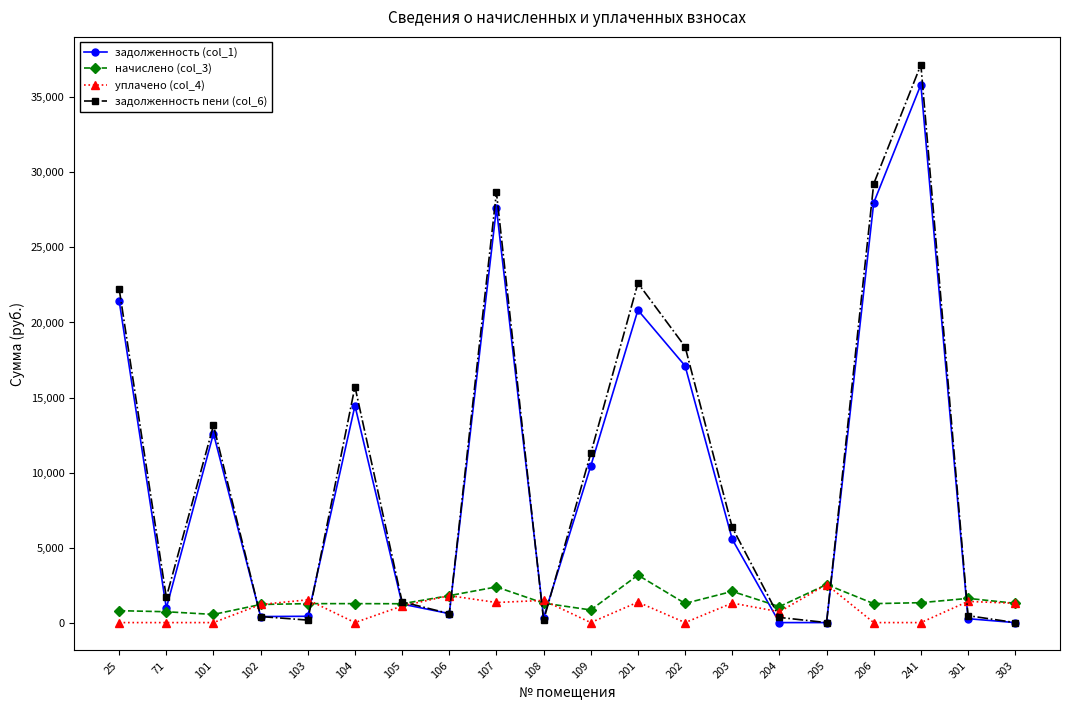

Is the value of уплачено (col_4) at 104 greater than the value of начислено (col_3) at 105?

No